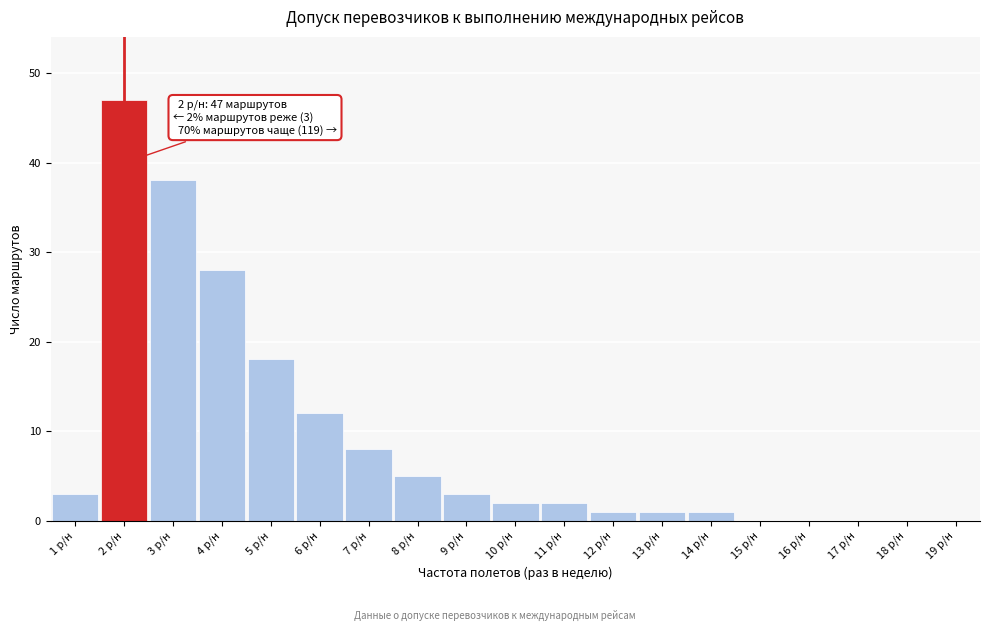

Reading left to right, transcribe all the data shown in this chart.

1 р/н=3	2 р/н=47	3 р/н=38	4 р/н=28	5 р/н=18	6 р/н=12	7 р/н=8	8 р/н=5	9 р/н=3	10 р/н=2	11 р/н=2	12 р/н=1	13 р/н=1	14 р/н=1	15 р/н=0	16 р/н=0	17 р/н=0	18 р/н=0	19 р/н=0